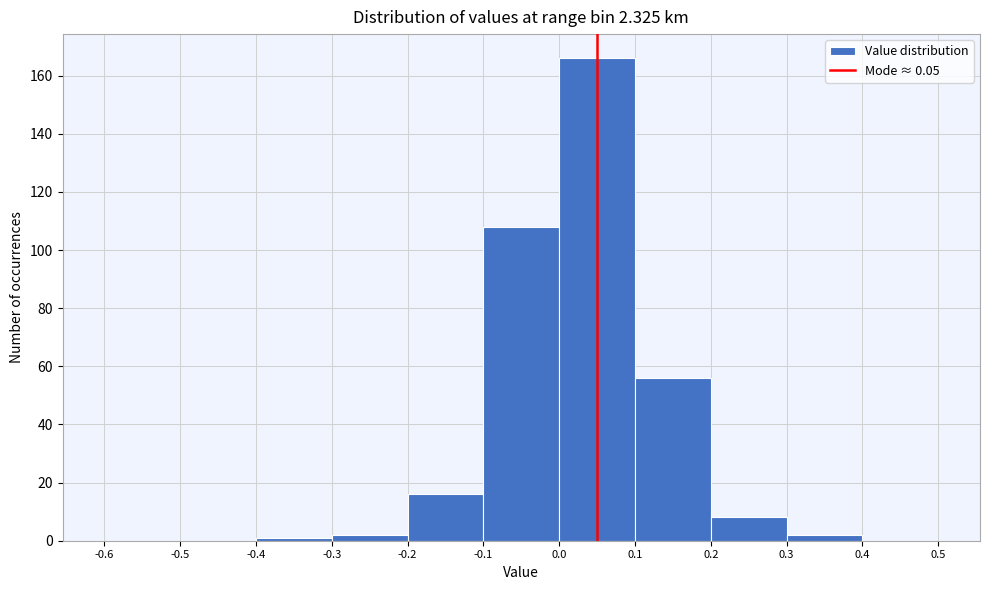

Over which range of the x-axis is the bar tallest?

0.0 to 0.1